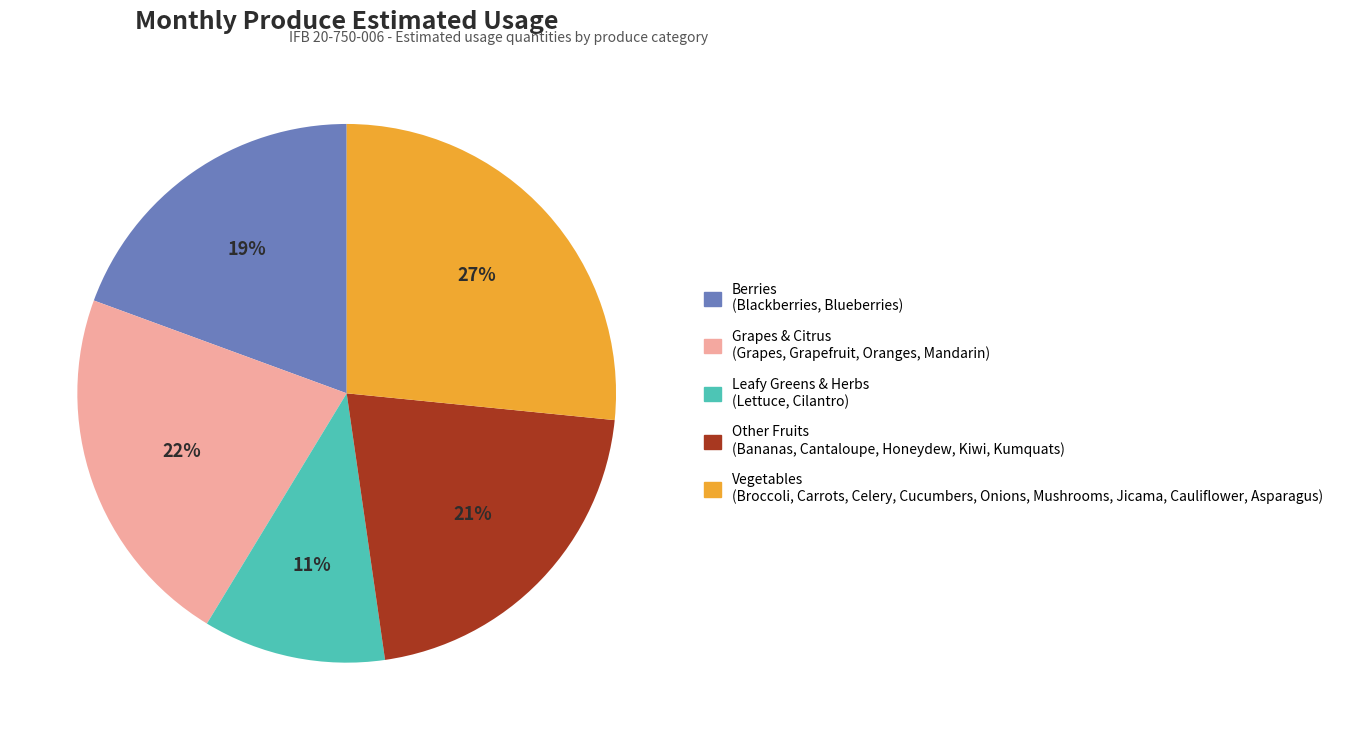

Does any single category account for the majority?

No